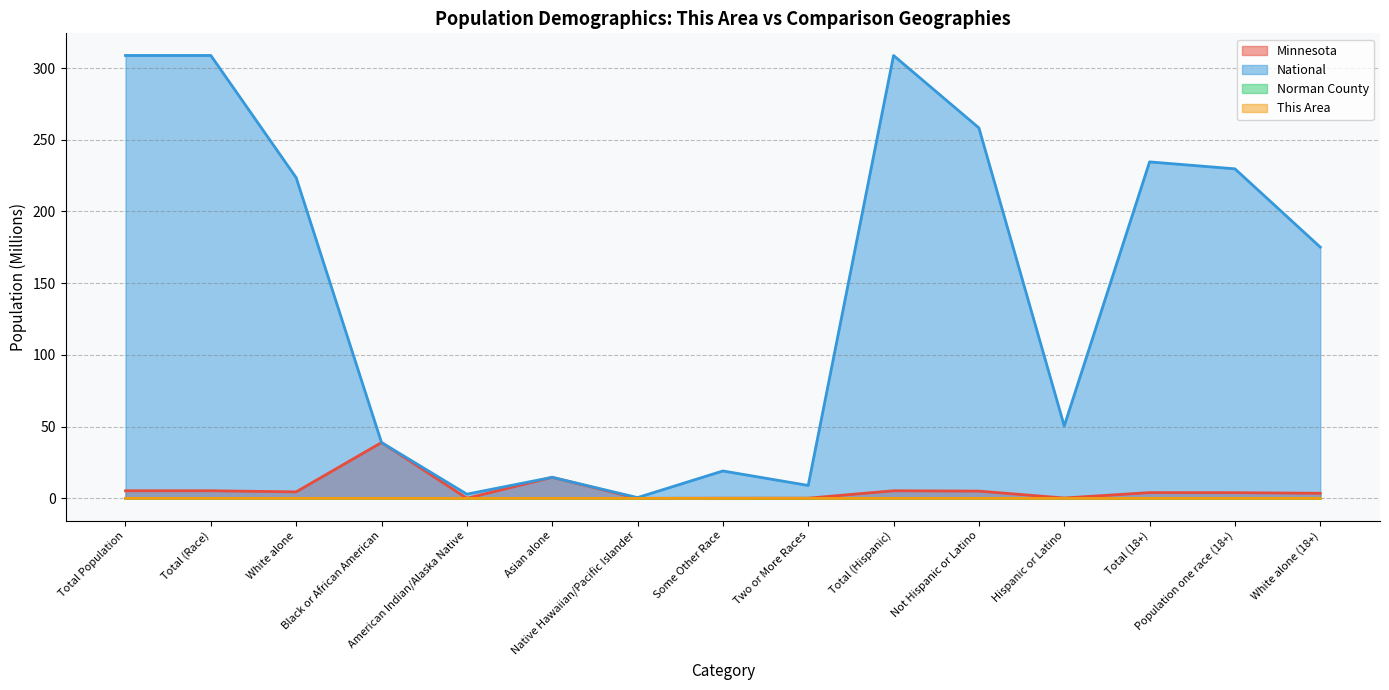

What is the label of the 9th point from the right?

Native Hawaiian/Pacific Islander